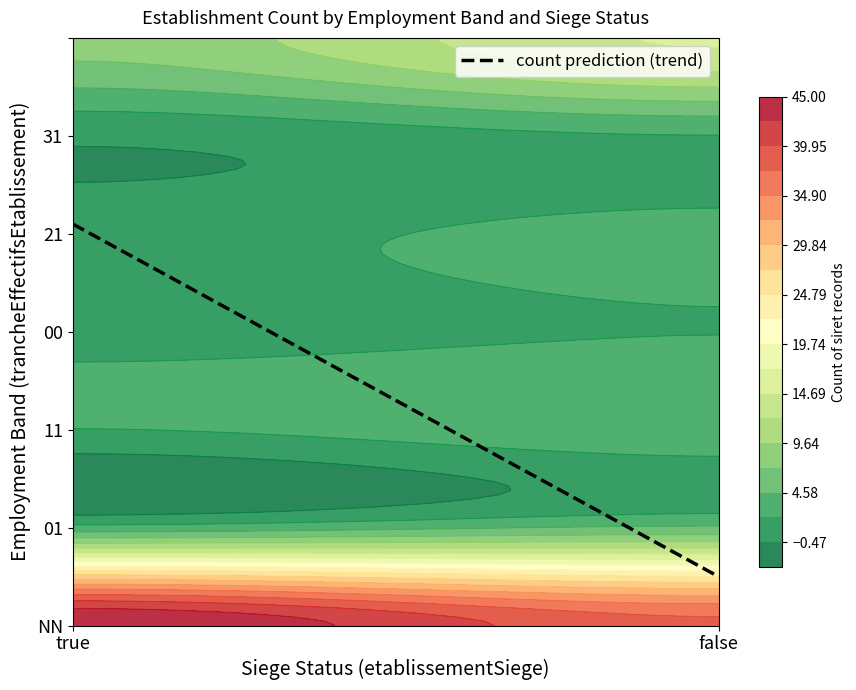

True or false: 11 has a value of 2 at false.

False